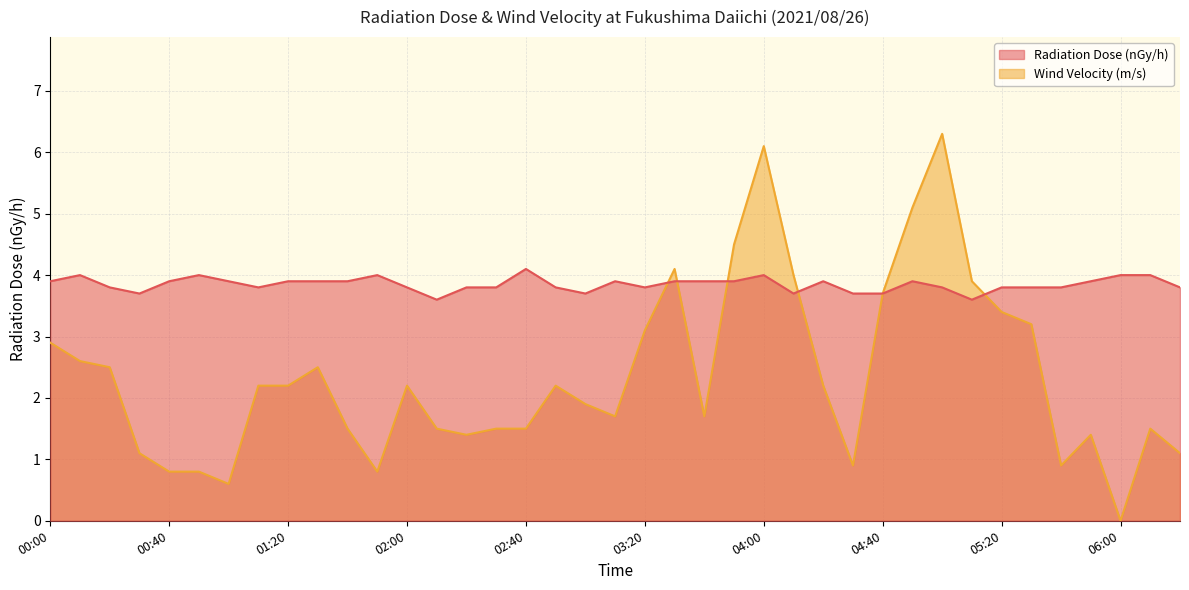

What is the difference between the maximum and minimum values in the Wind Velocity (m/s) series?

6.3